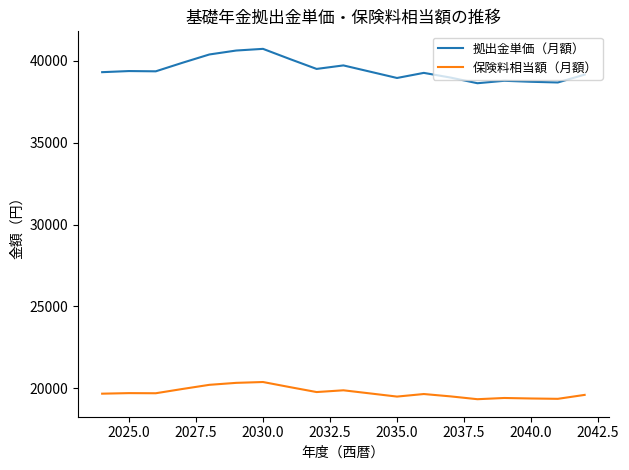

True or false: 保険料相当額（月額） and 拠出金単価（月額） intersect in this chart.

False